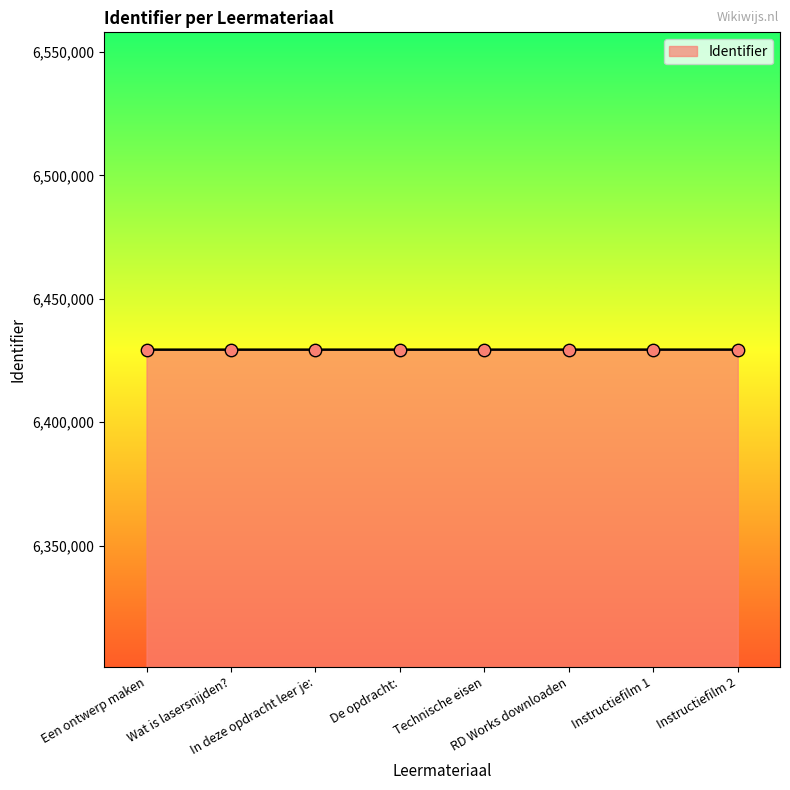

What is the change in value from Een ontwerp maken to Instructiefilm 2?

+18